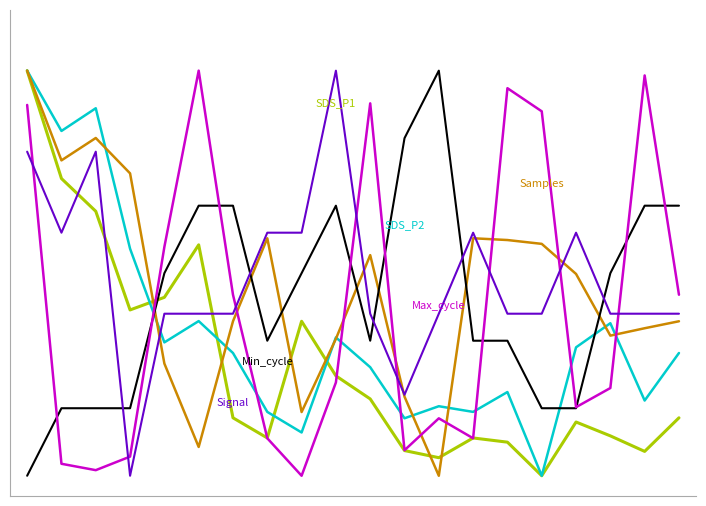

Does the chart have visible grid lines?

No